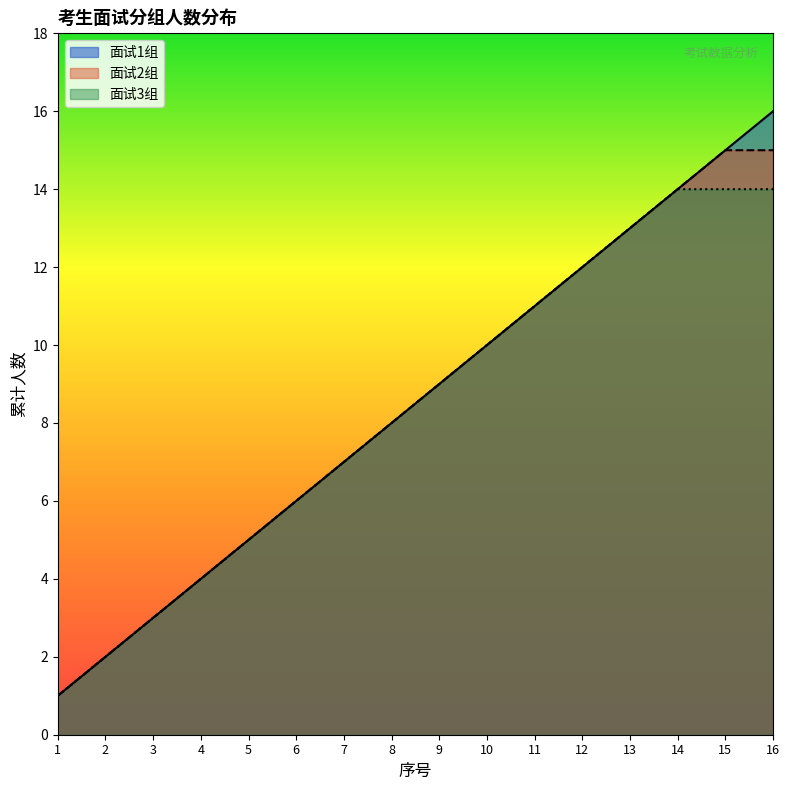

The 面试1组 series shows 2 at 4. True or false?

False